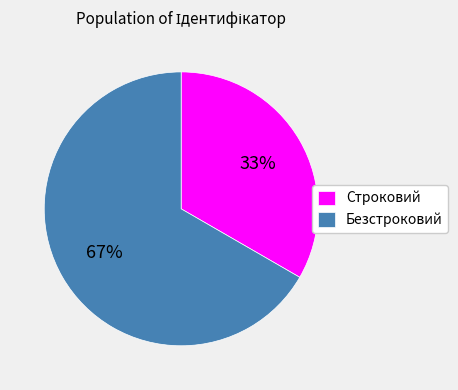

Is the sum of Безстроковий and Строковий greater than half?

Yes